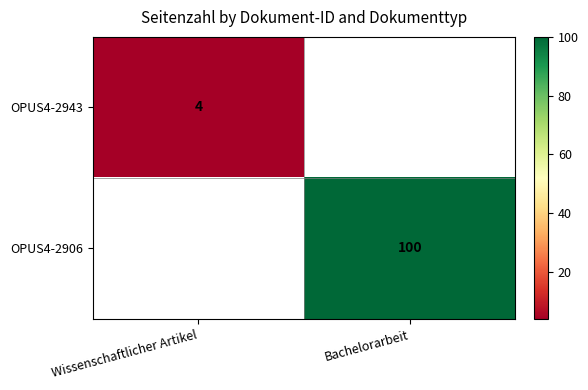

The value of OPUS4-2906 at Bachelorarbeit is 34. True or false?

False